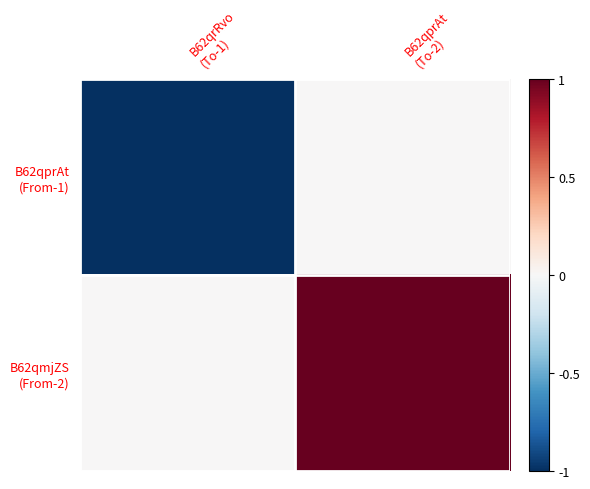

How many series are shown in this chart?

2